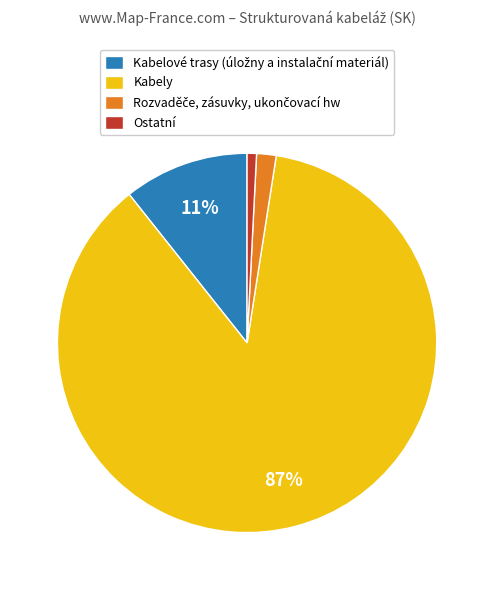

Is there any slice that represents more than half of the pie?

Yes